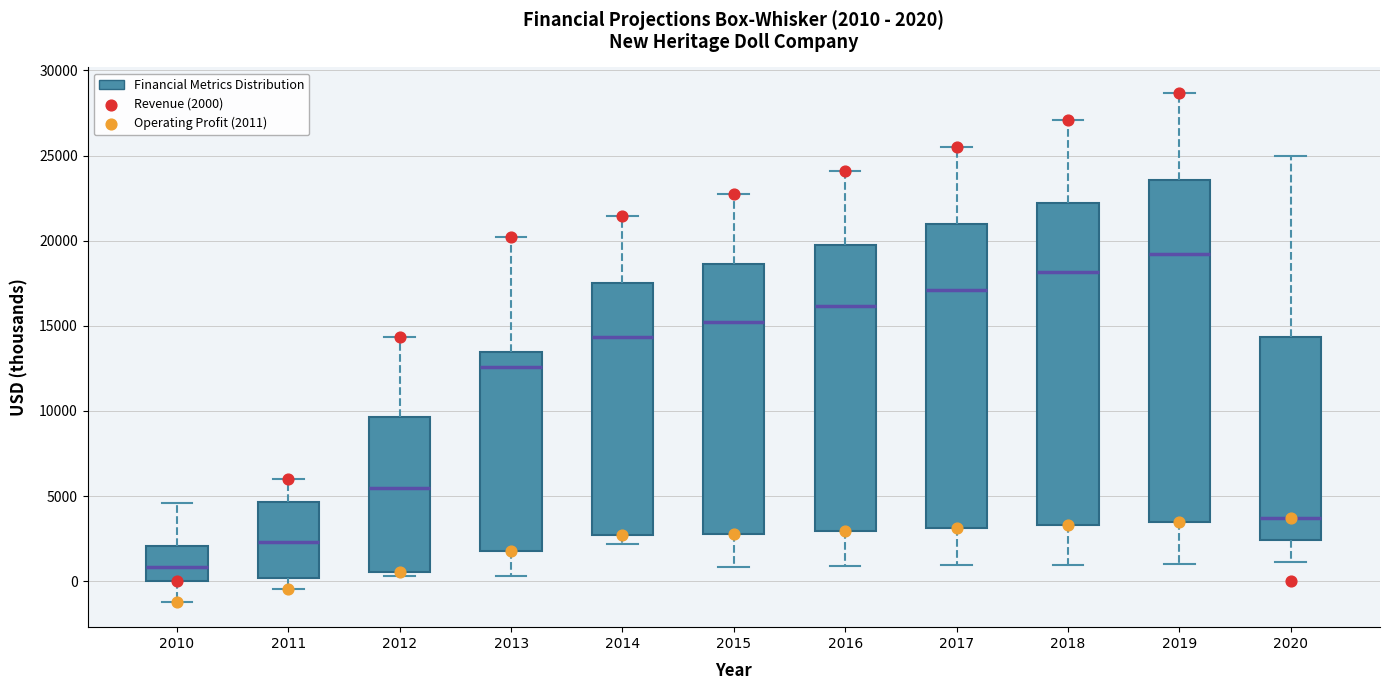

Comparing the boxes themselves (not the whiskers), which one is the tallest?

2019